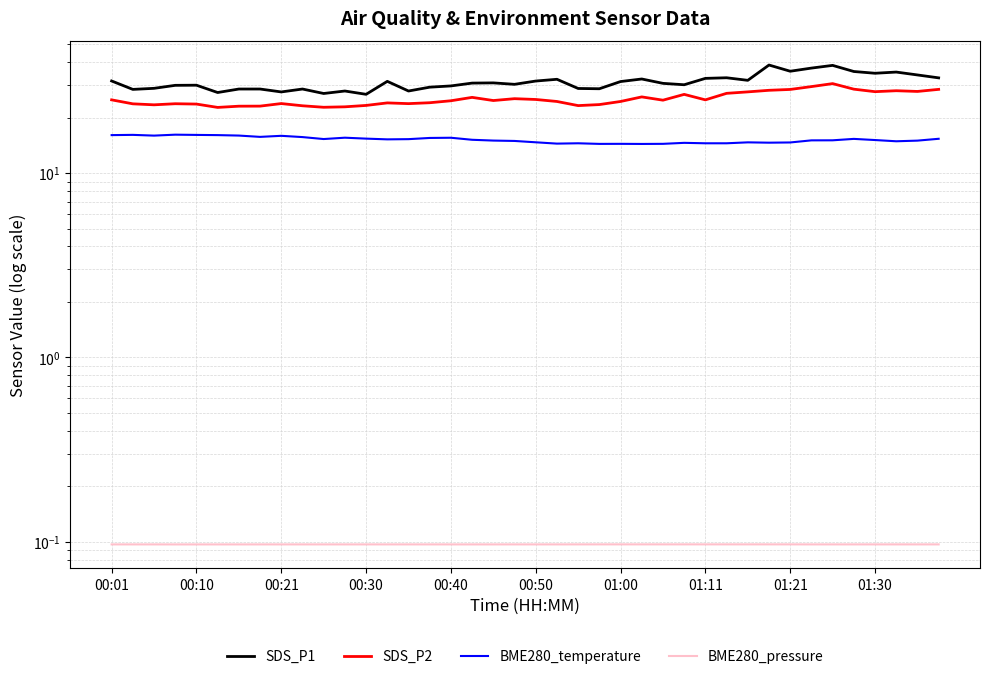

Is it true that BME280_temperature equals 8.0 at 23?

False